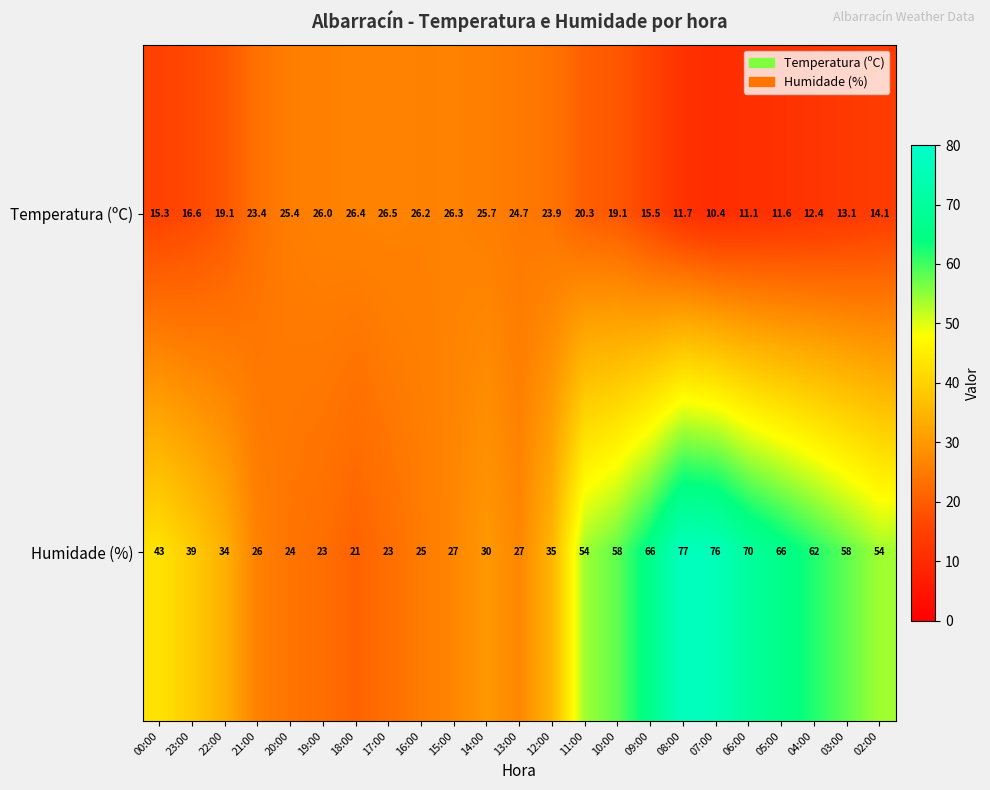

Is it true that Humidade (%) equals 23.0 at 19:00?

True